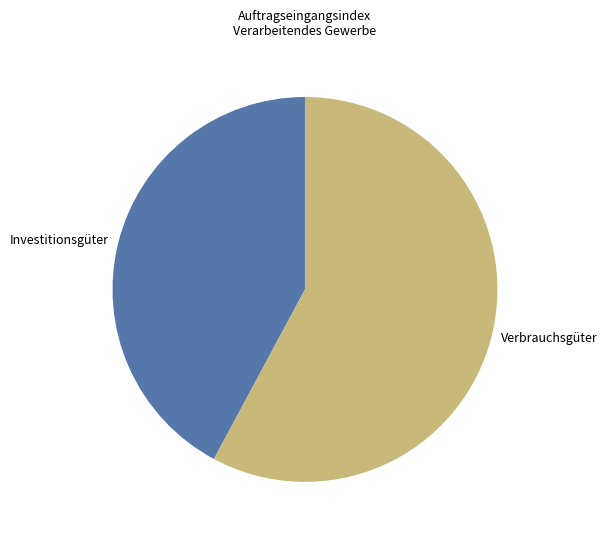

Does Investitionsgüter represent more than half of the total?

No